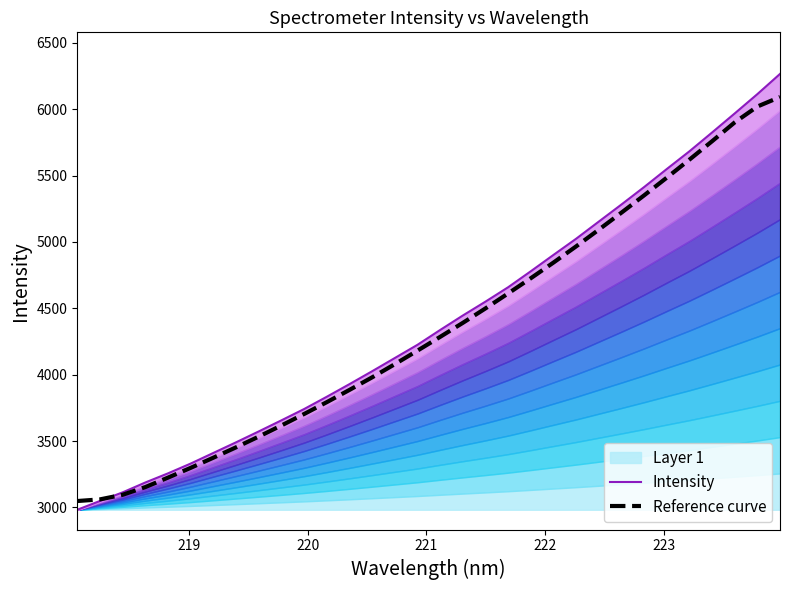

What is the maximum value for Reference curve?

6091.6